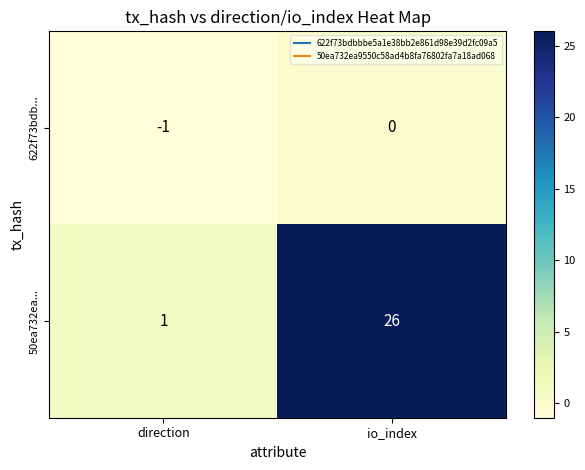

At which category does the chart reach its peak across all series?

io_index